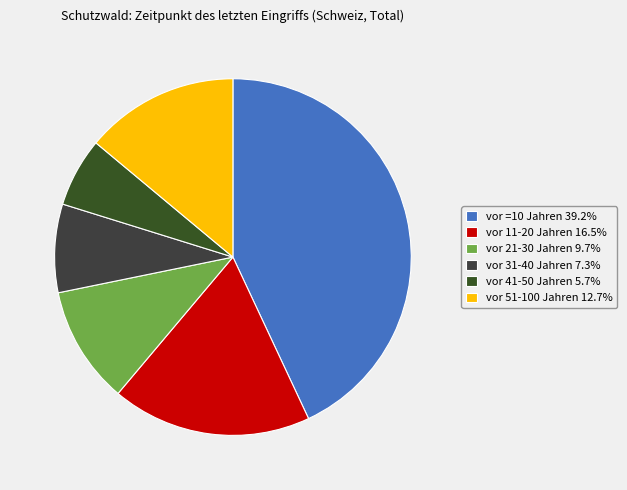

How many slices are in this pie chart?

6